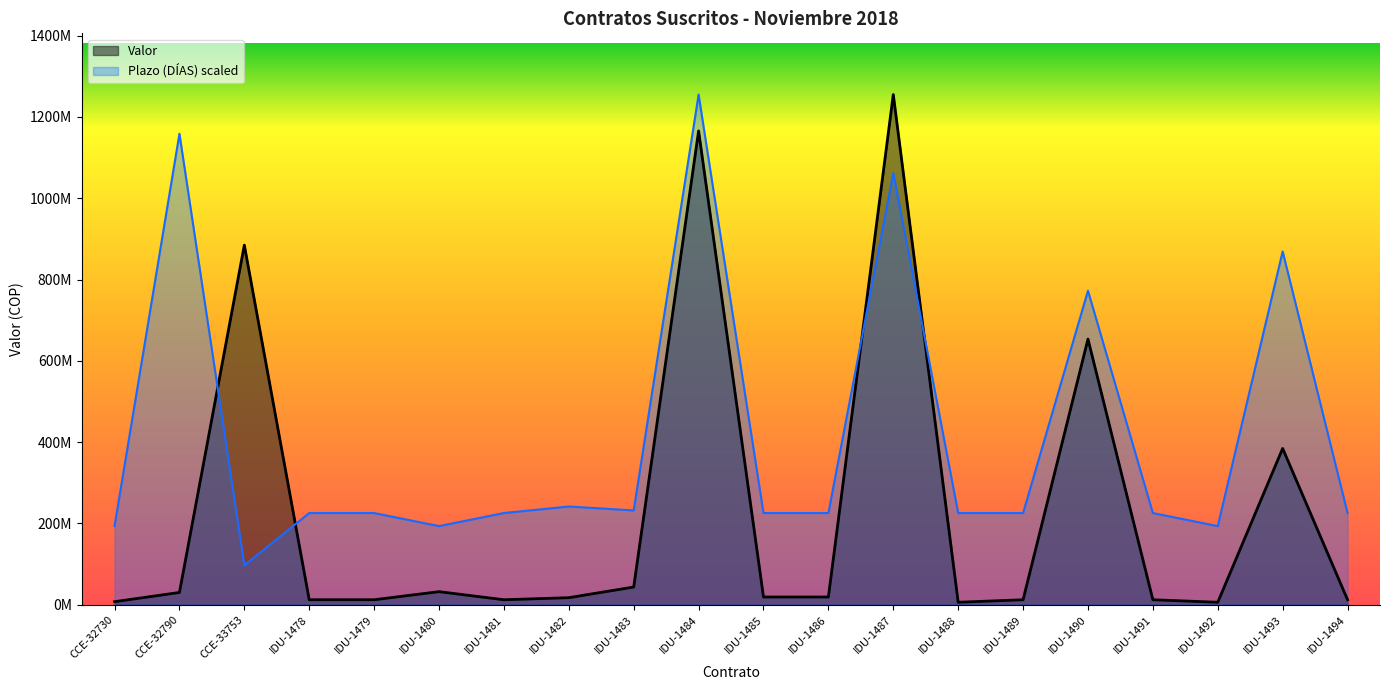

Which series has the largest total across all categories?

Plazo (DÍAS) scaled